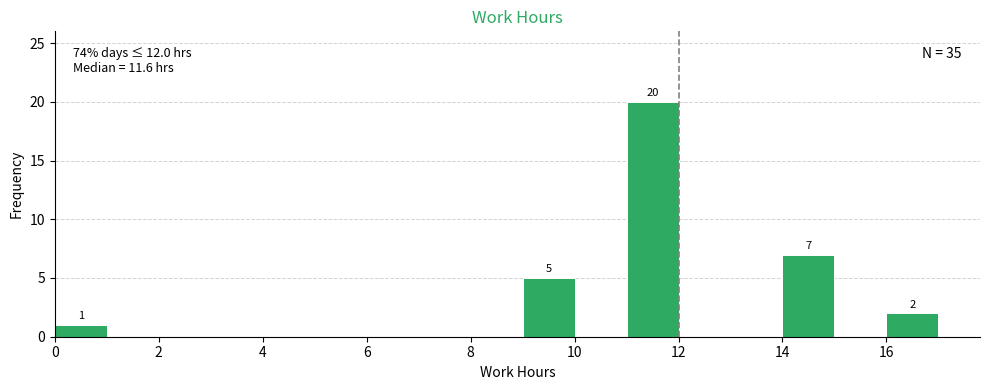

Over which range of the x-axis is the bar tallest?

11 to 12